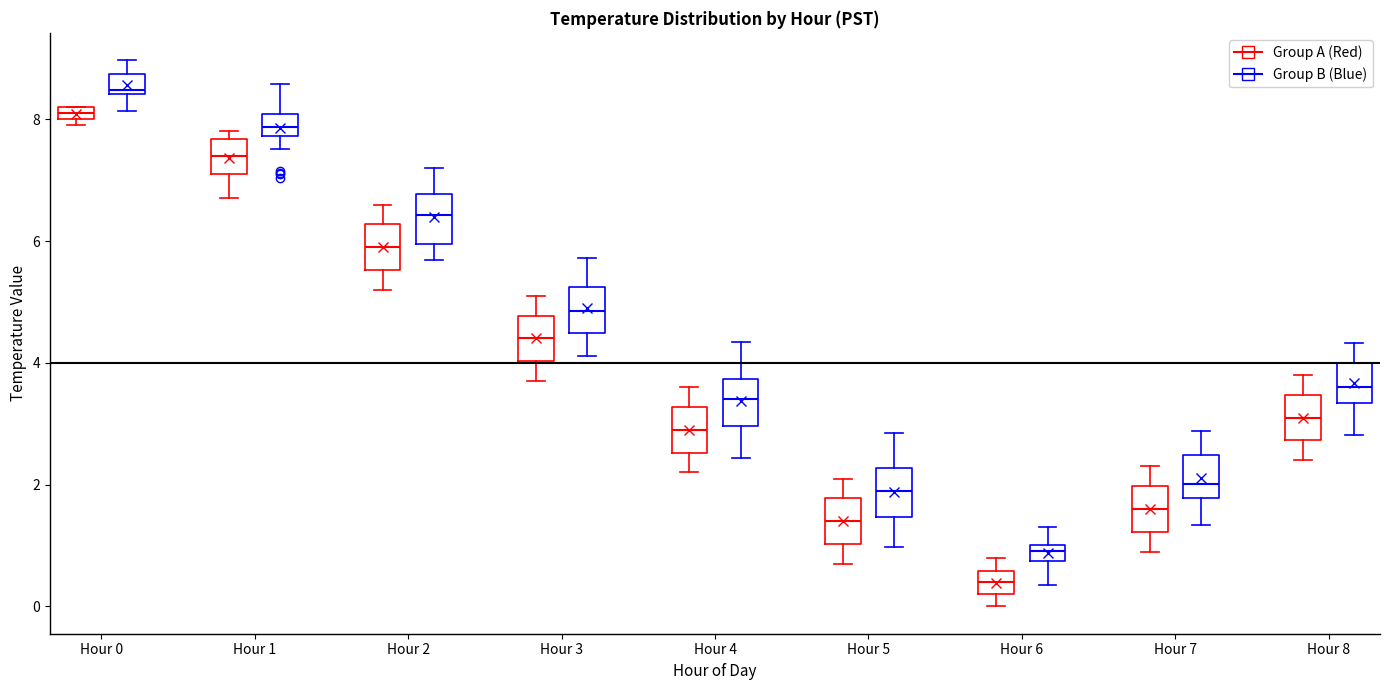

Which box has the highest median line?

Hour 0 (Group B (Blue))